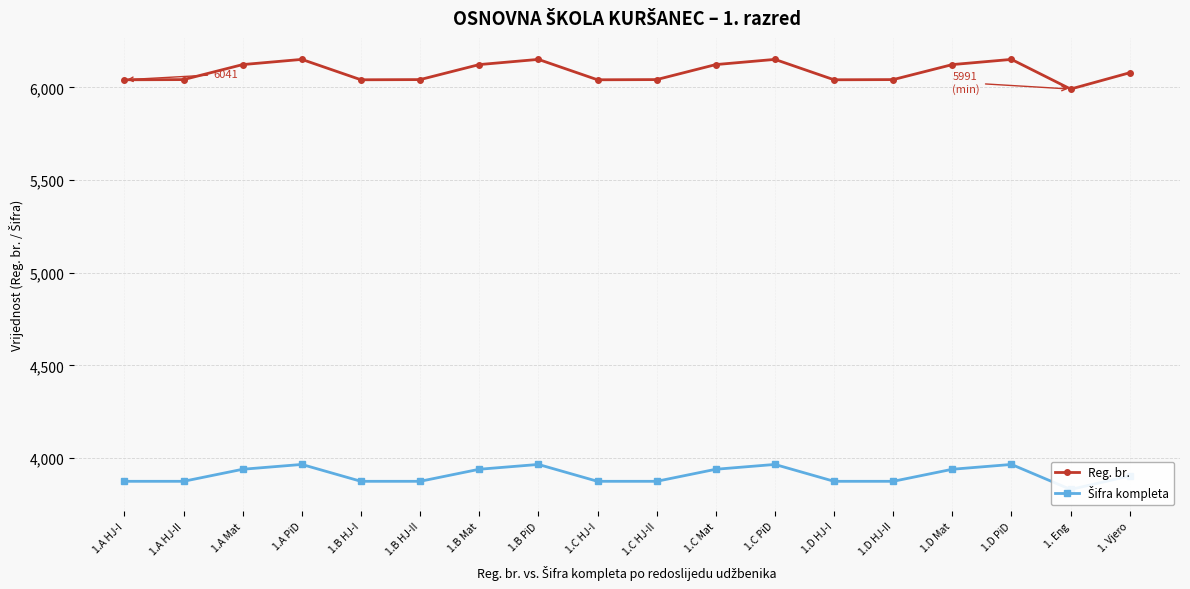

True or false: Šifra kompleta and Reg. br. cross at least once.

False